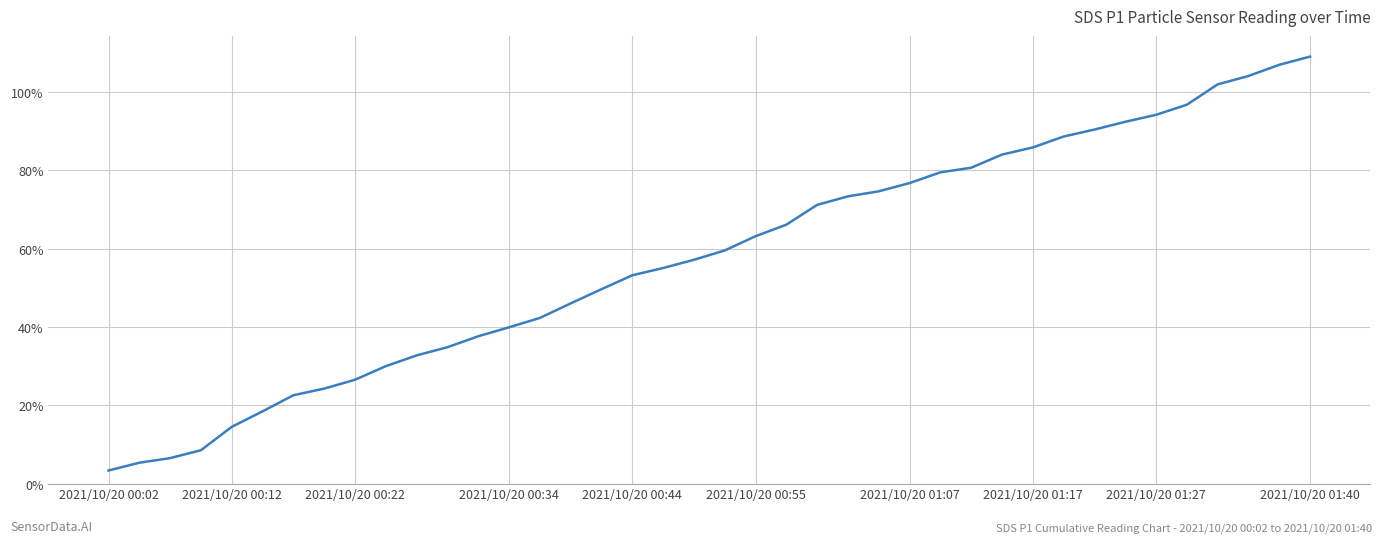

What is the minimum value shown in the chart?

3.4